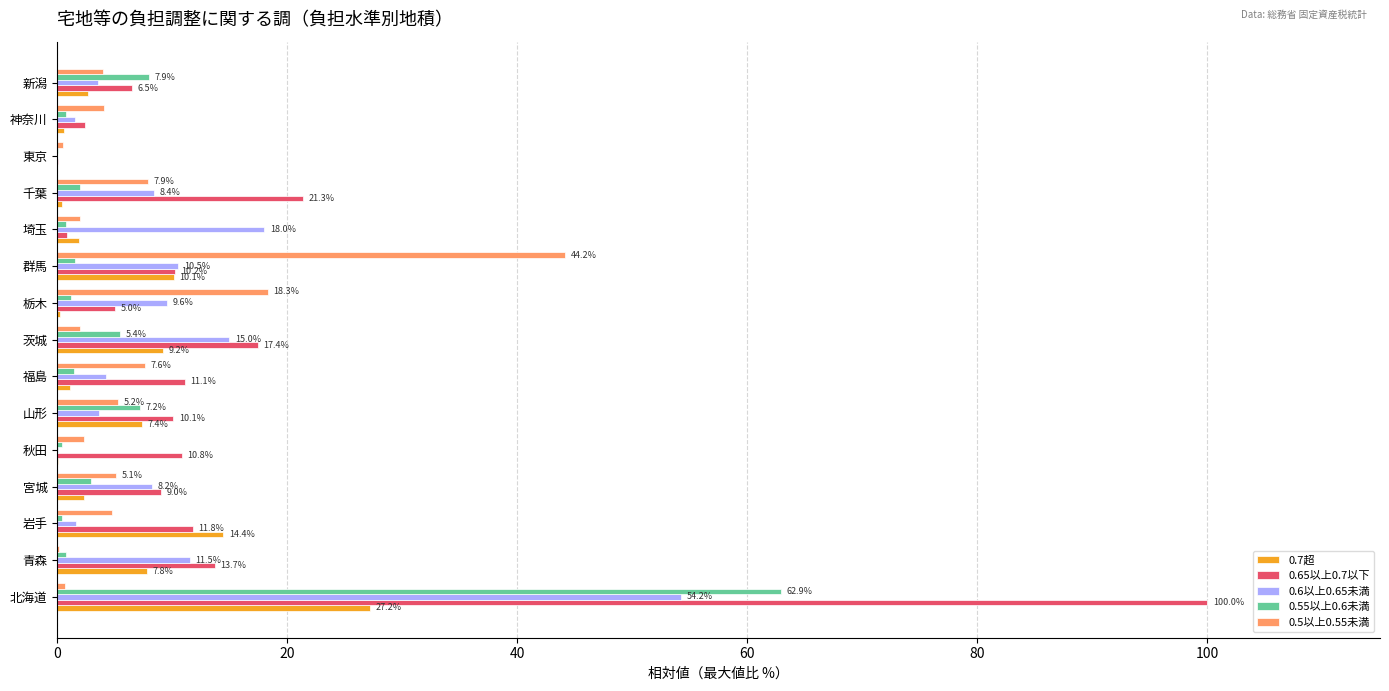

What is the maximum value shown in the chart?

100.0